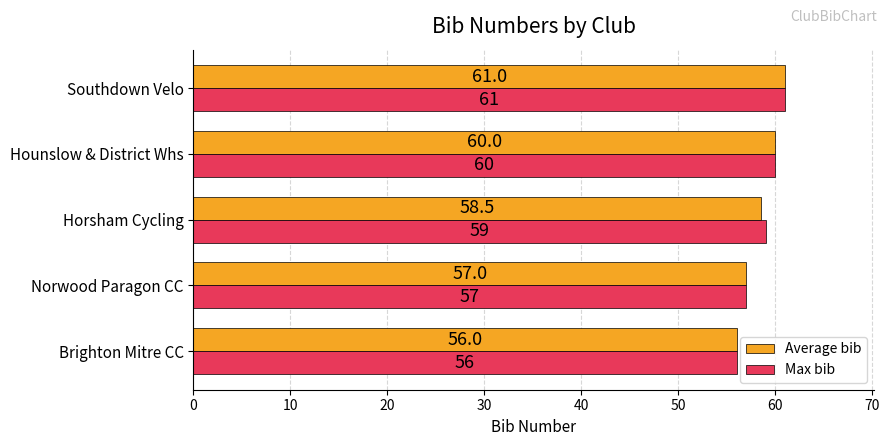

Between Brighton Mitre CC and Horsham Cycling, which series saw the biggest shift?

Max bib